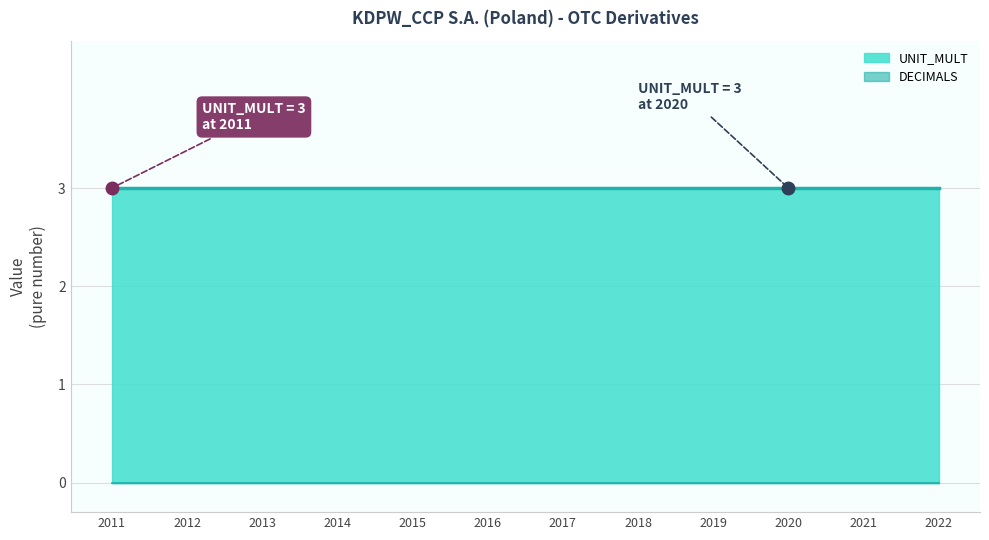

Is it true that DECIMALS line equals 0 at 2014?

True